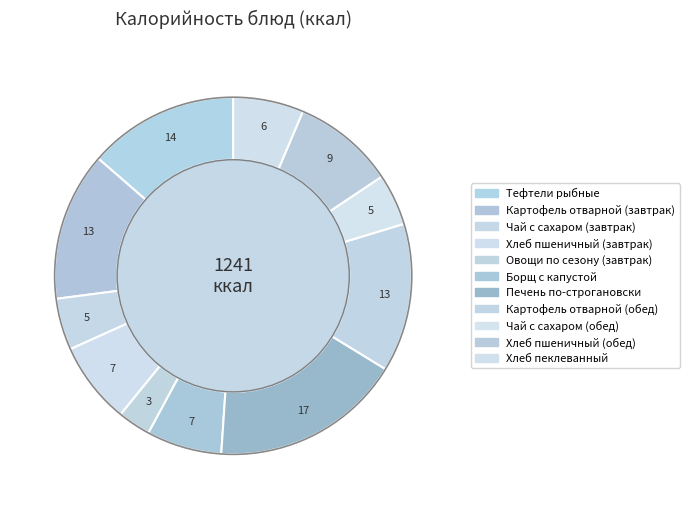

Do Овощи по сезону (завтрак) and Хлеб пшеничный (завтрак) together represent more than half of the pie?

No